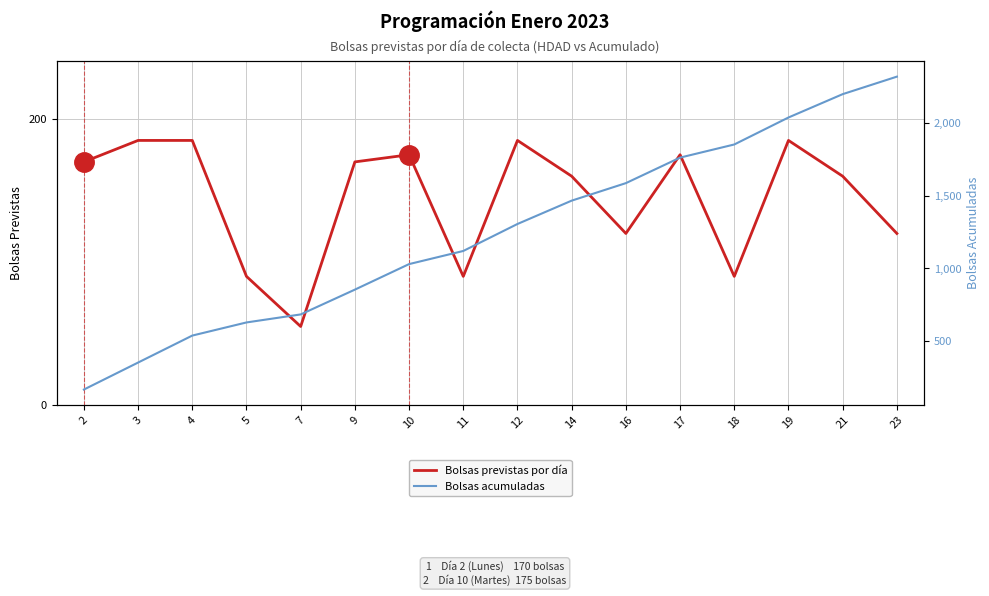

How many lines are shown in the chart?

2